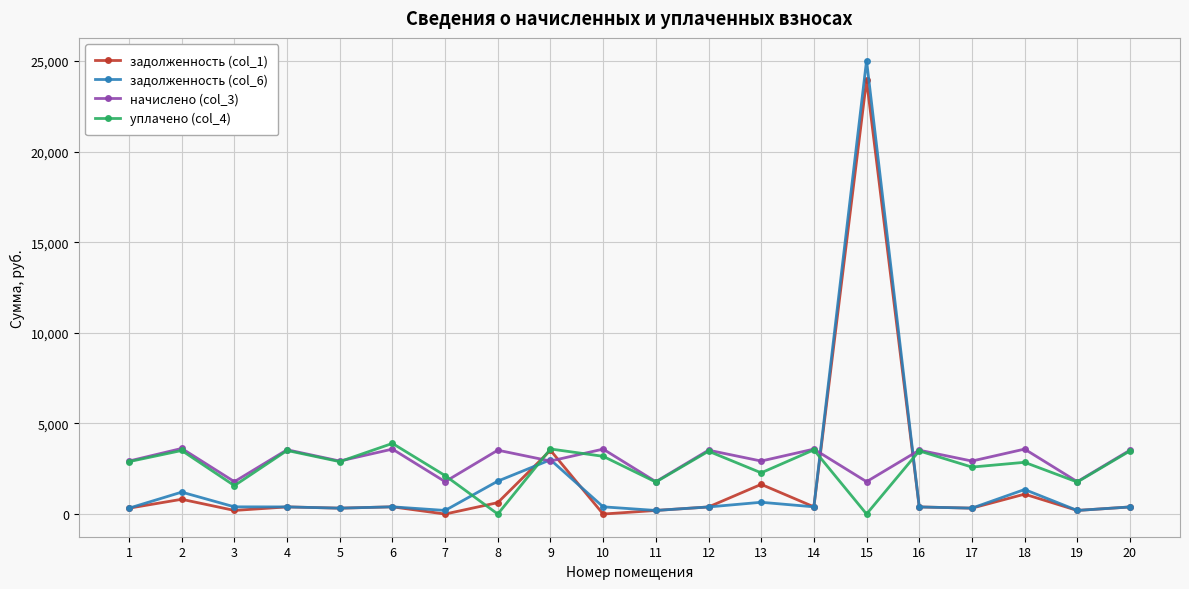

True or false: начислено (col_3) has a value of 3524.5 at 20.

True